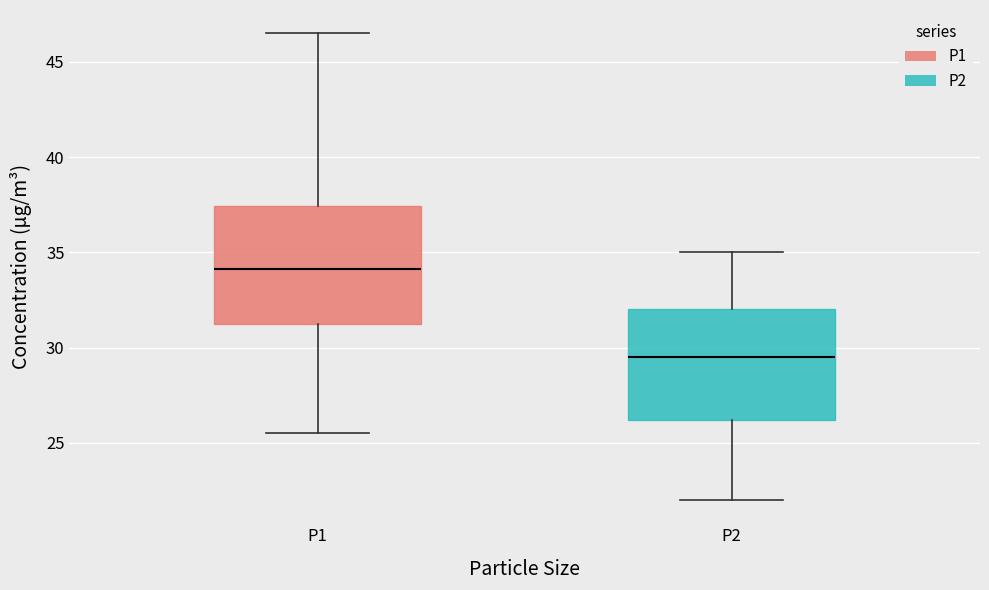

Reading left to right, read every box against the y-axis: the position of its median line, the range the box covers, and the ends of its whiskers. The values are not printed on the chart, so give them approximately, as read against the axis.

P1: median 34.0, box 31.5 to 37.5, whiskers 25.5 to 46.5
P2: median 29.5, box 26.0 to 32.0, whiskers 22.0 to 35.0